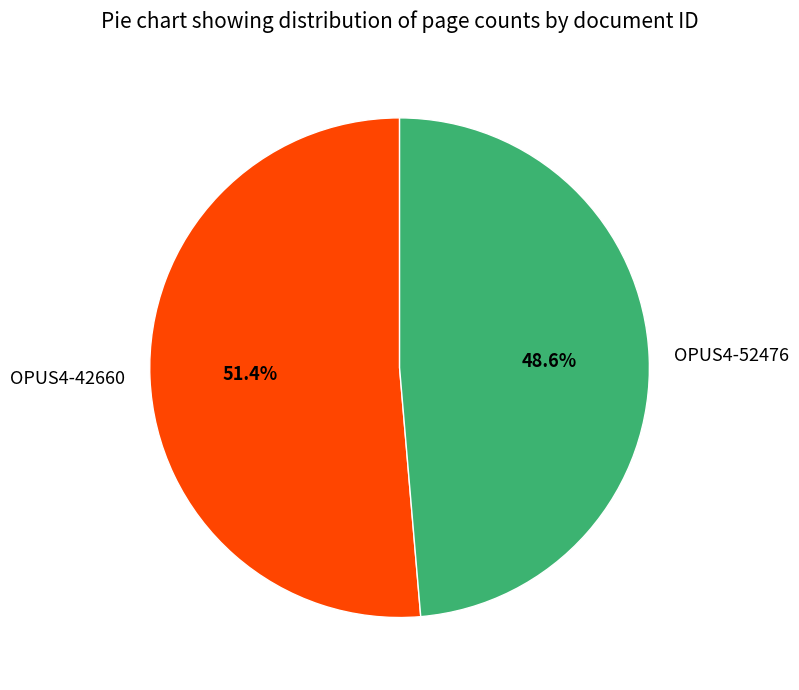

Is it true that OPUS4-42660 is 57% of the pie?

False